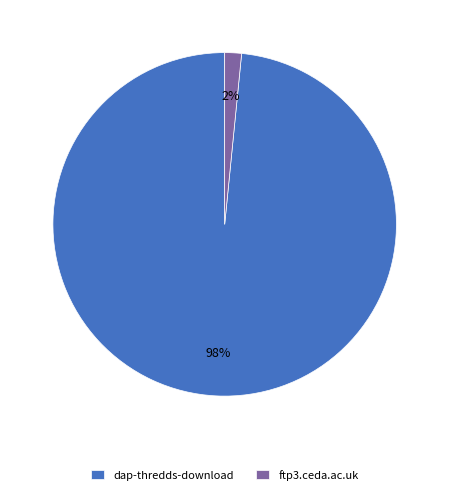

How many slices are in this pie chart?

2